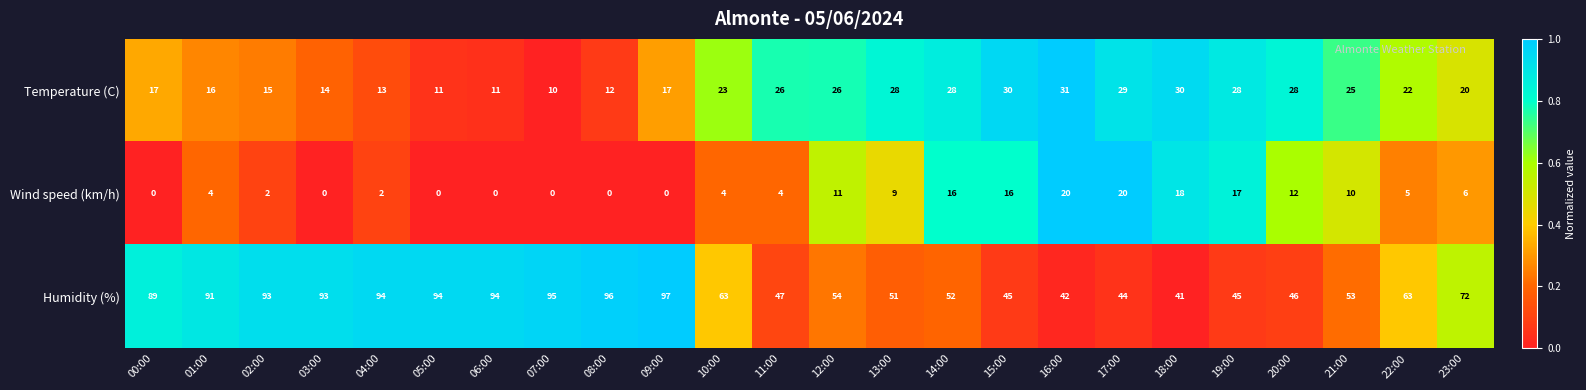

Which series has the largest range (max minus min)?

Humidity (%)